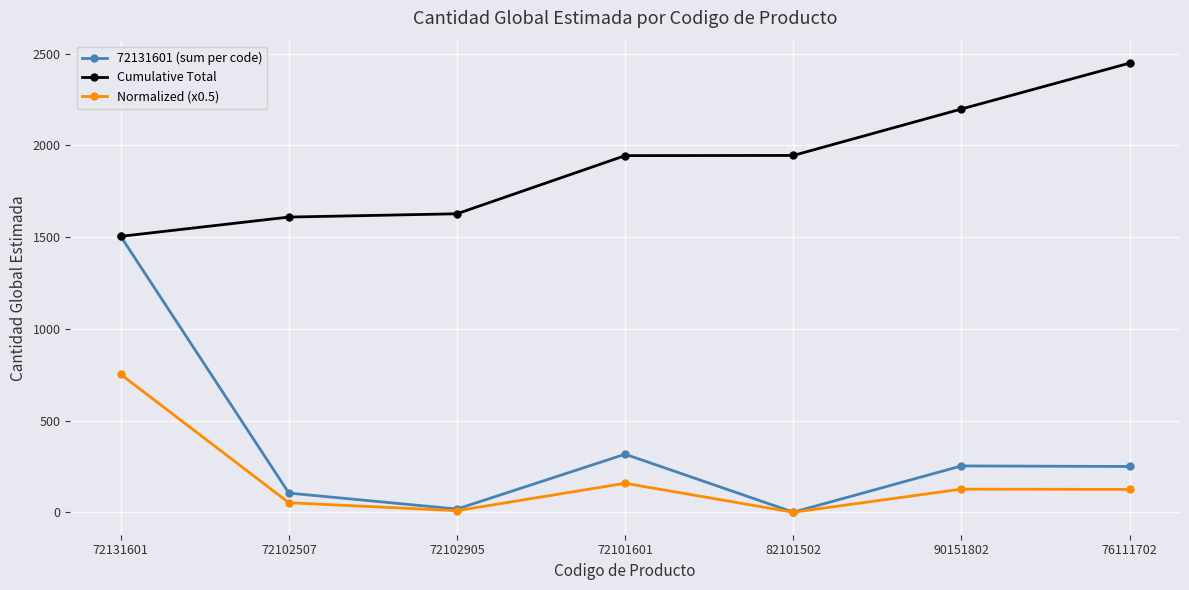

Rank the series at 72101601 from lowest to highest value.

Normalized (x0.5), 72131601 (sum per code), Cumulative Total